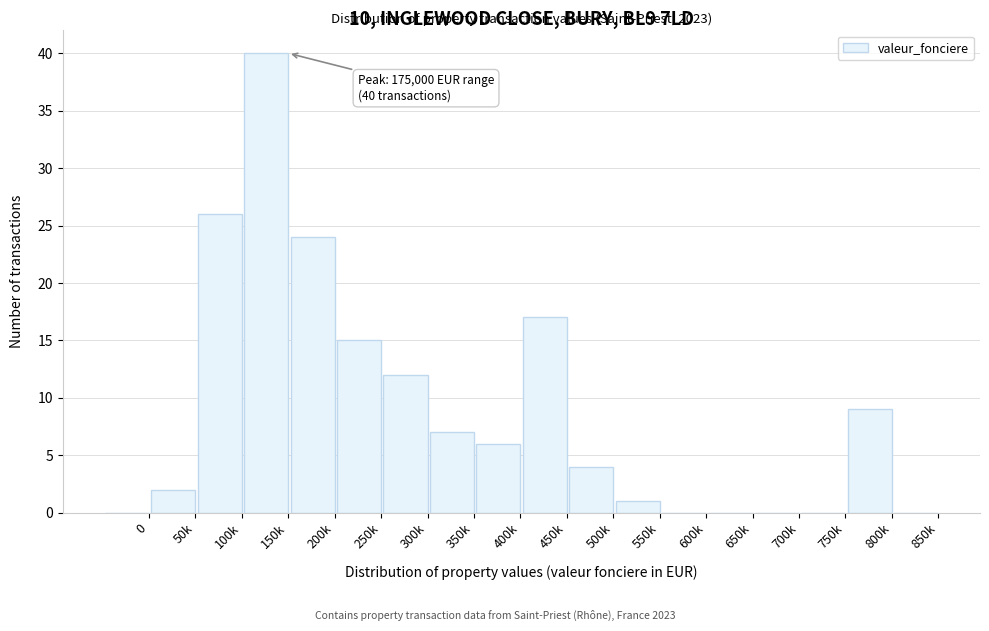

Reading left to right, extract all data points from this chart.

0=0	50k=2	100k=26	150k=40	200k=24	250k=15	300k=12	350k=7	400k=6	450k=17	500k=4	550k=1	600k=0	650k=0	700k=0	750k=0	800k=9	850k=0